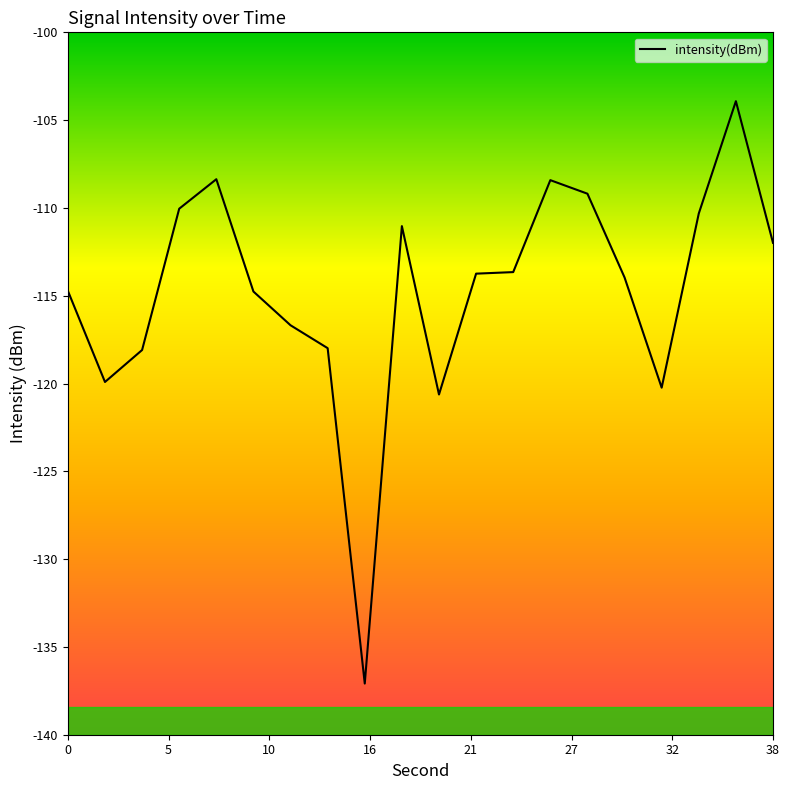

What is the difference between the maximum and minimum values?

33.2